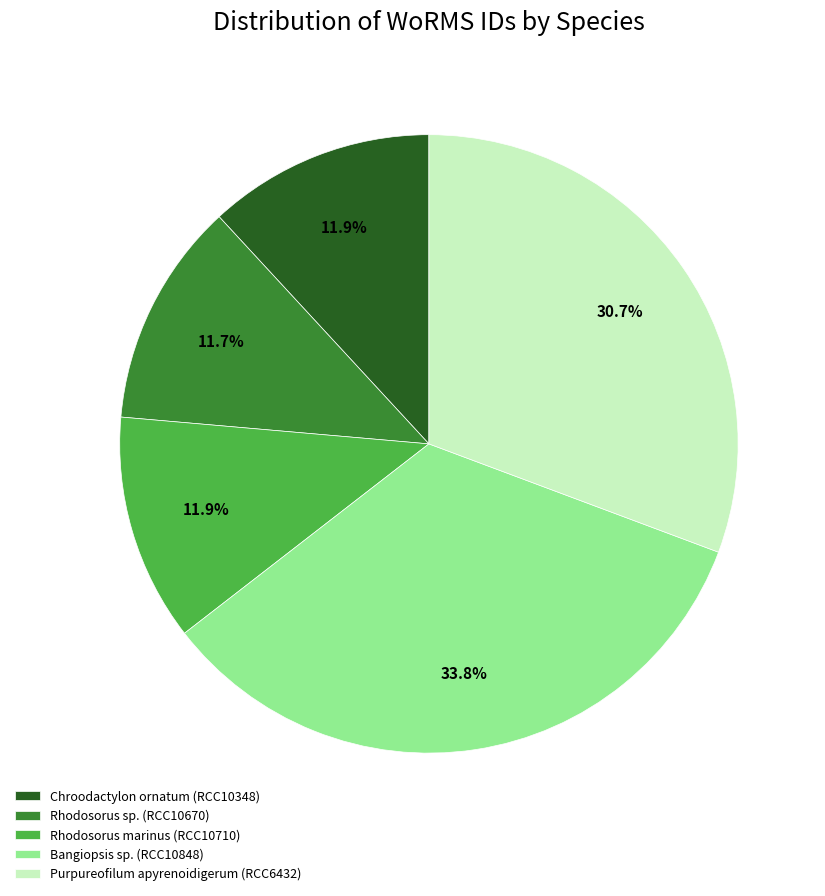

To the nearest percent, what percentage of the pie is Purpureofilum apyrenoidigerum (RCC6432)?

31%